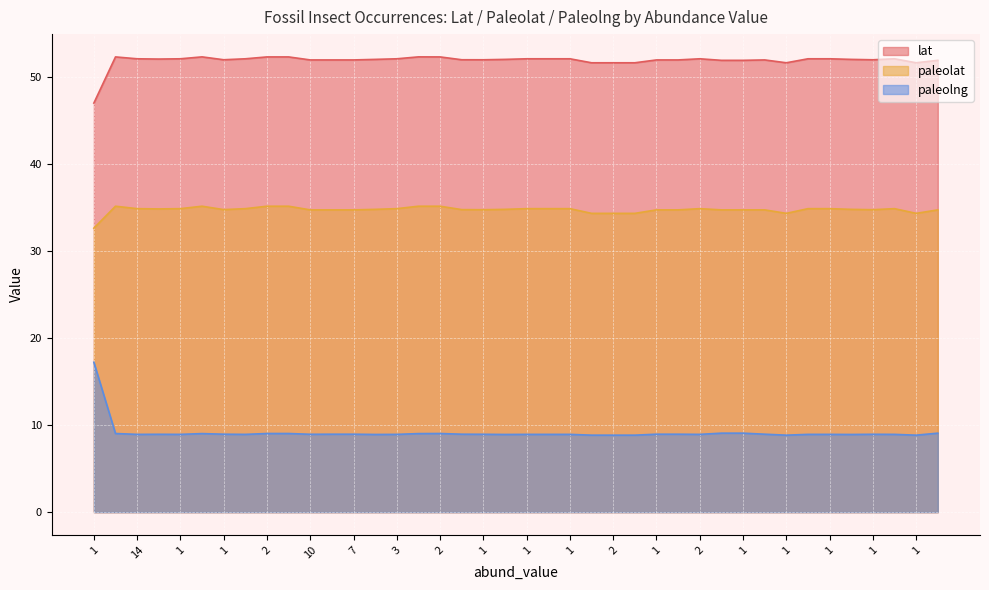

At which category is the sum across all series the highest?

1